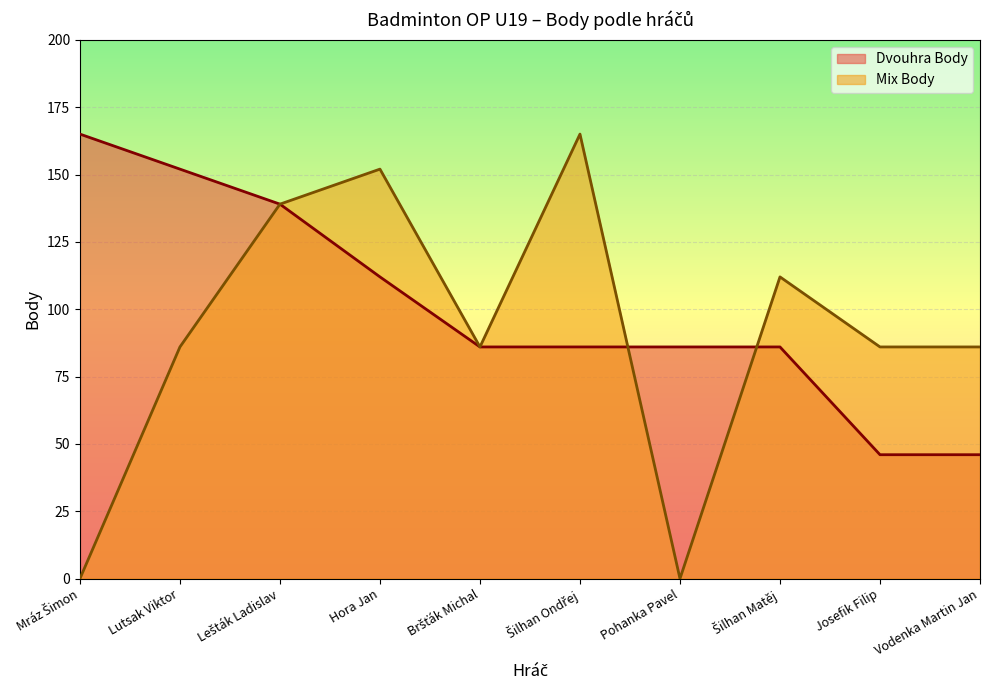

At which label does Dvouhra Body reach its minimum?

Josefik Filip